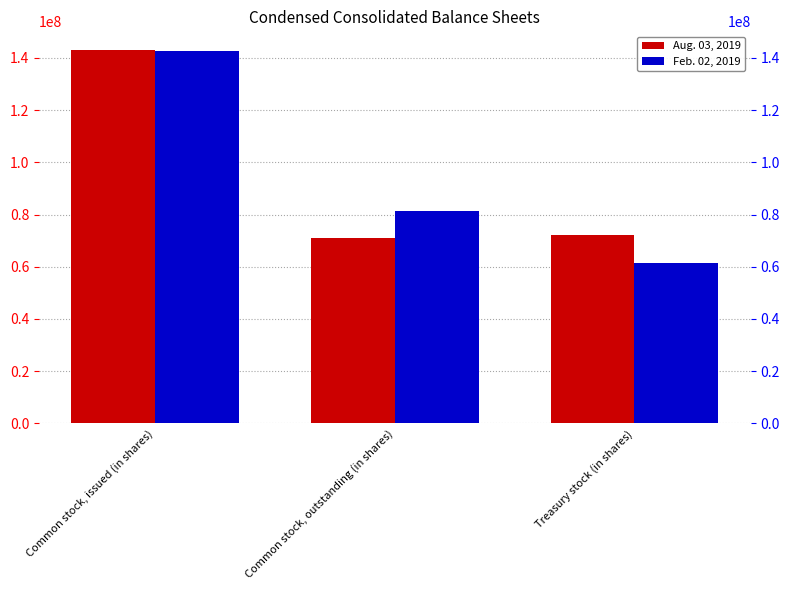

How many Feb. 02, 2019 values are between 61327640 and 142707300?

3